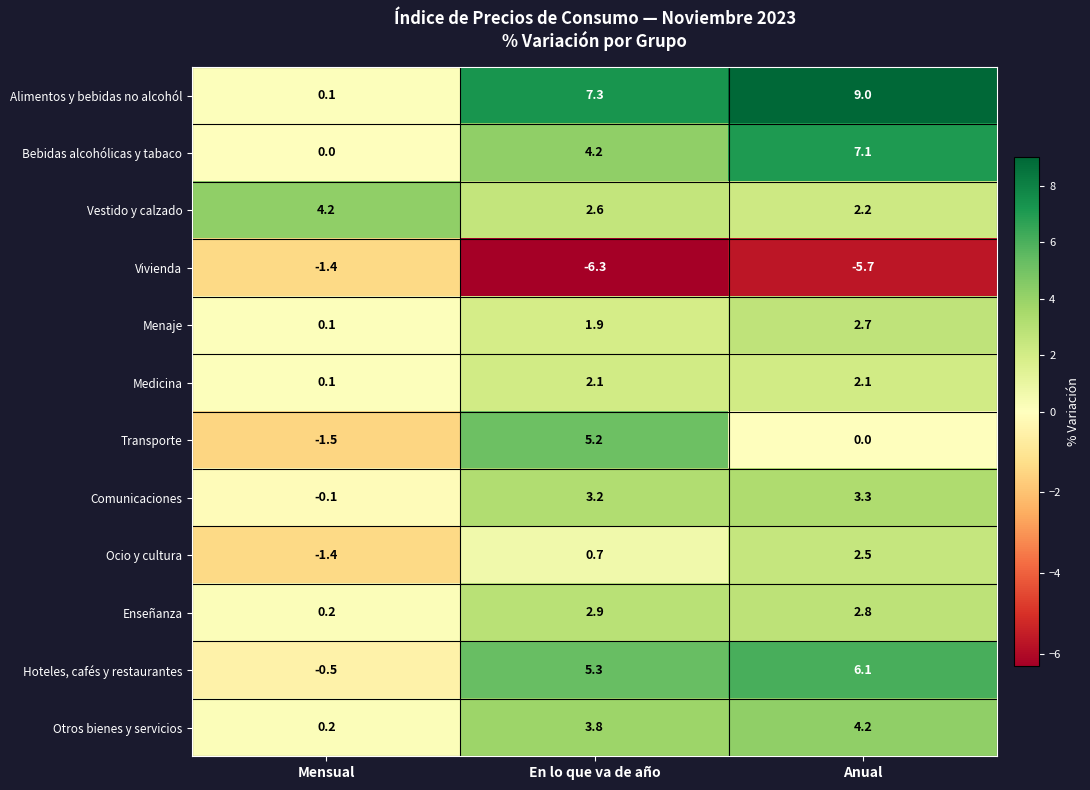

The value of Vivienda at En lo que va de año is -6.3. True or false?

True